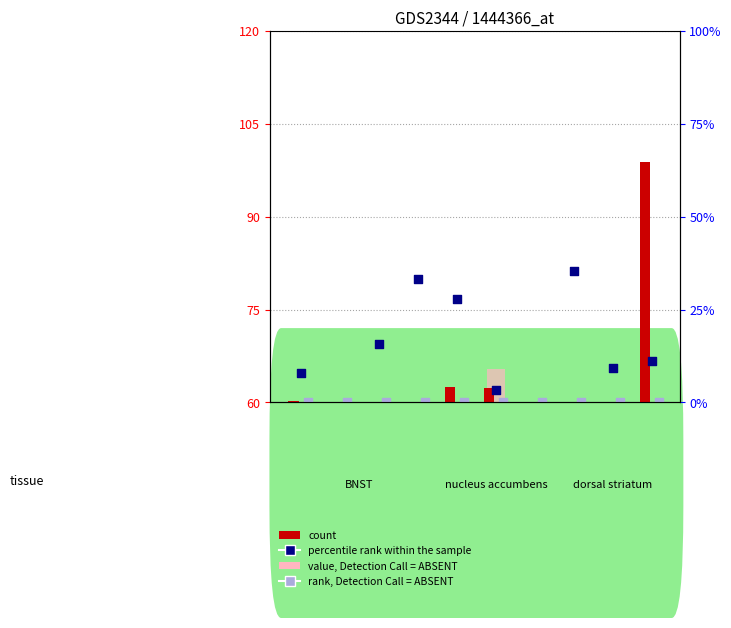

Which series contains the highest Y value?

count